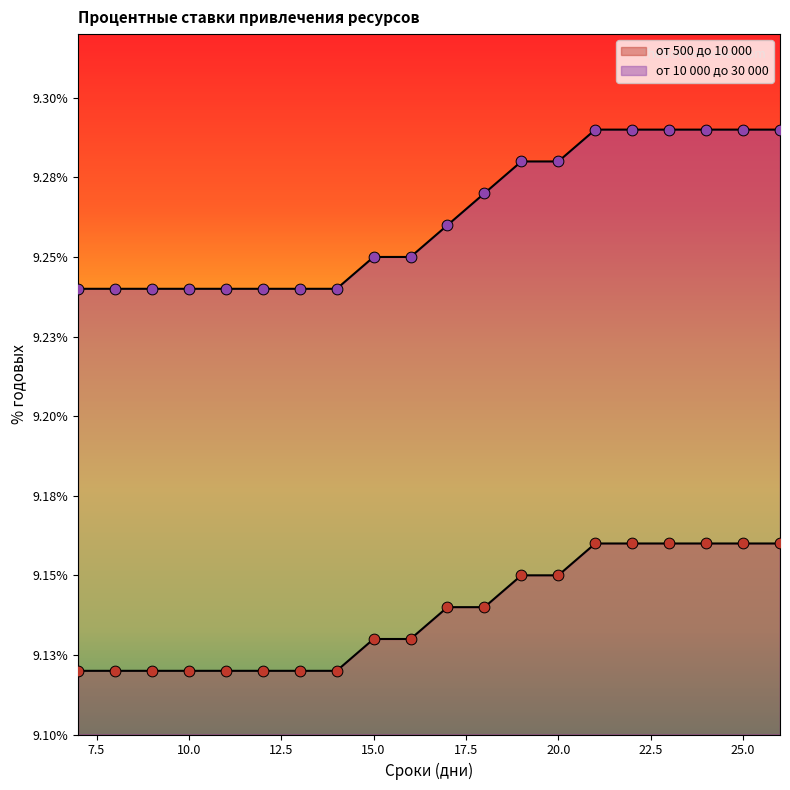

At how many categories does at least one series exceed 9?

20